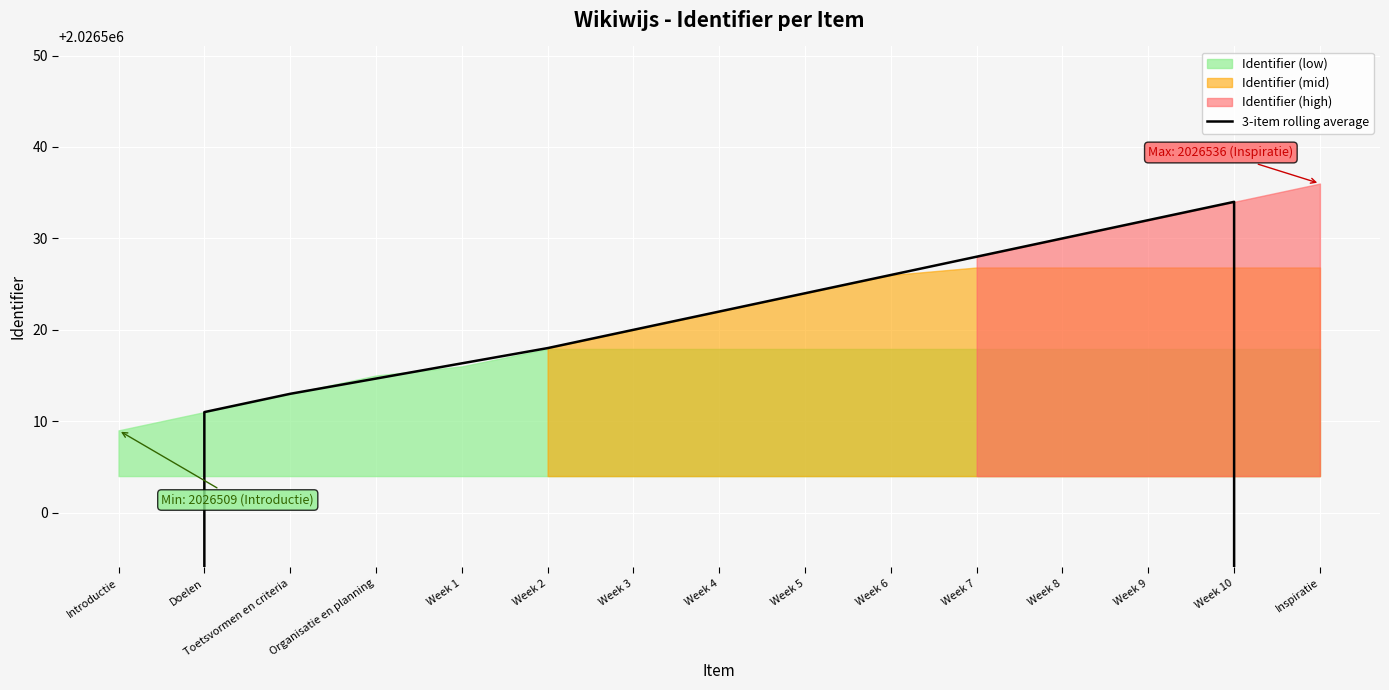

Count the number of categories in the chart.

15